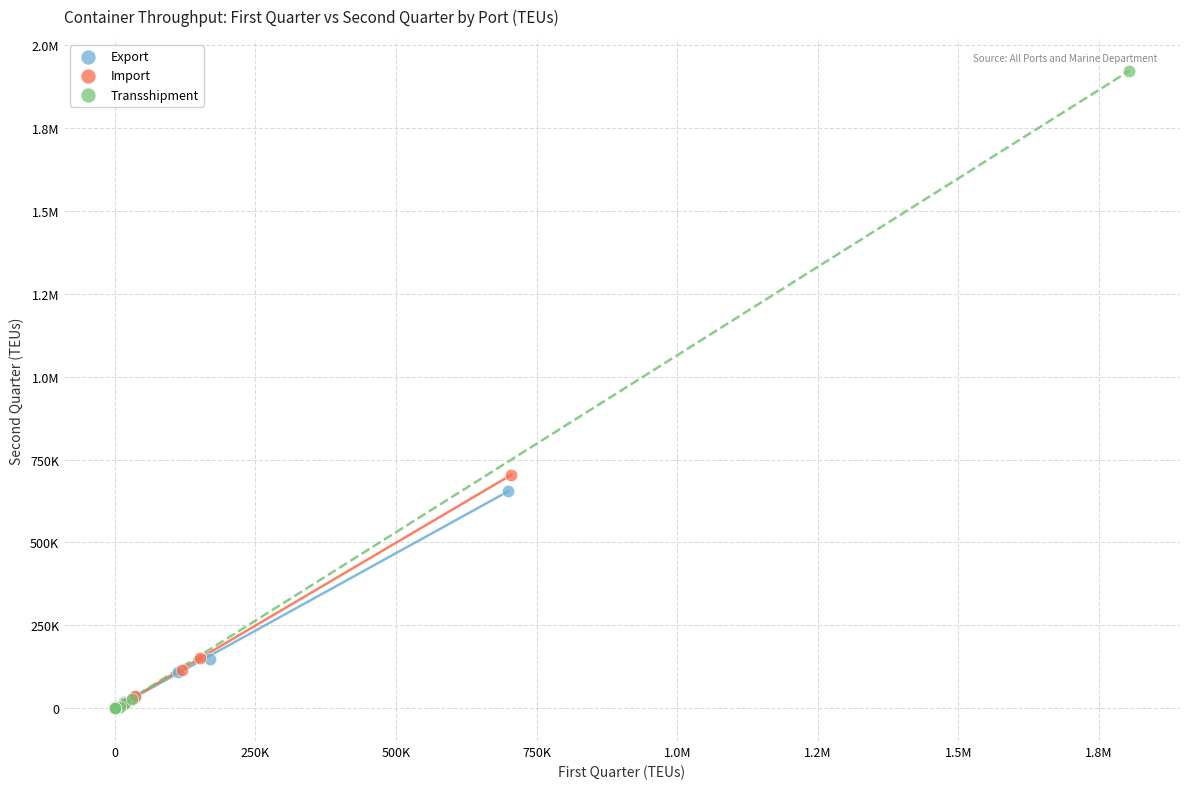

What are all the series names shown in the legend?

Export, Import, Transshipment